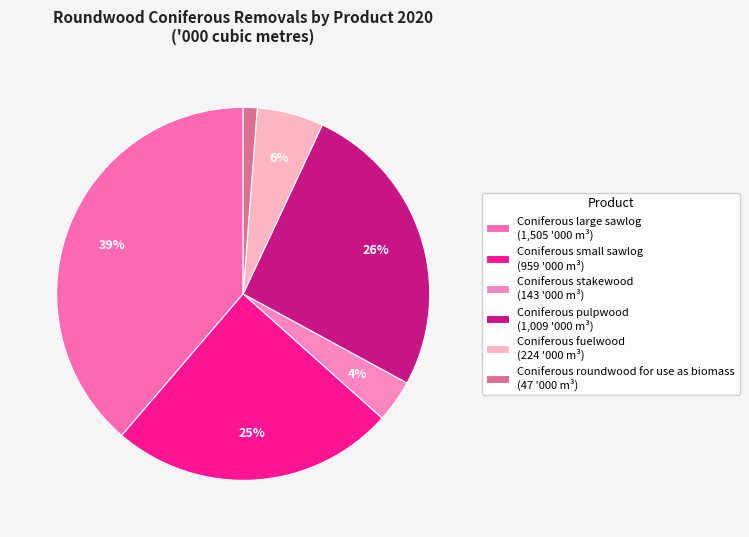

Do Coniferous small sawlog and Coniferous roundwood for use as biomass together represent more than half of the pie?

No